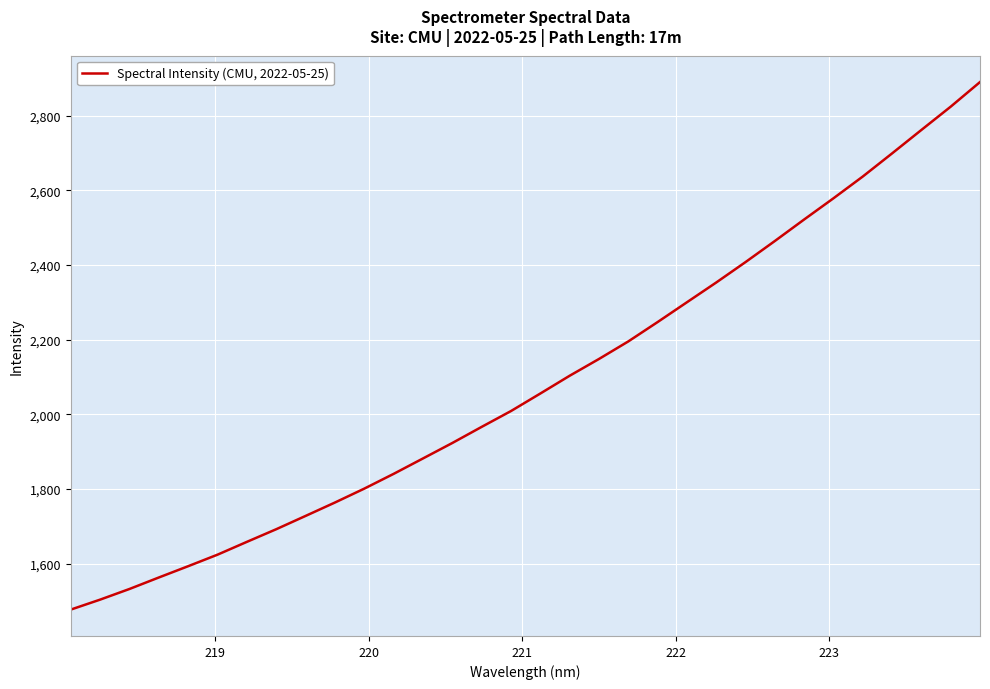

What is the difference between the maximum and minimum values?

1412.7